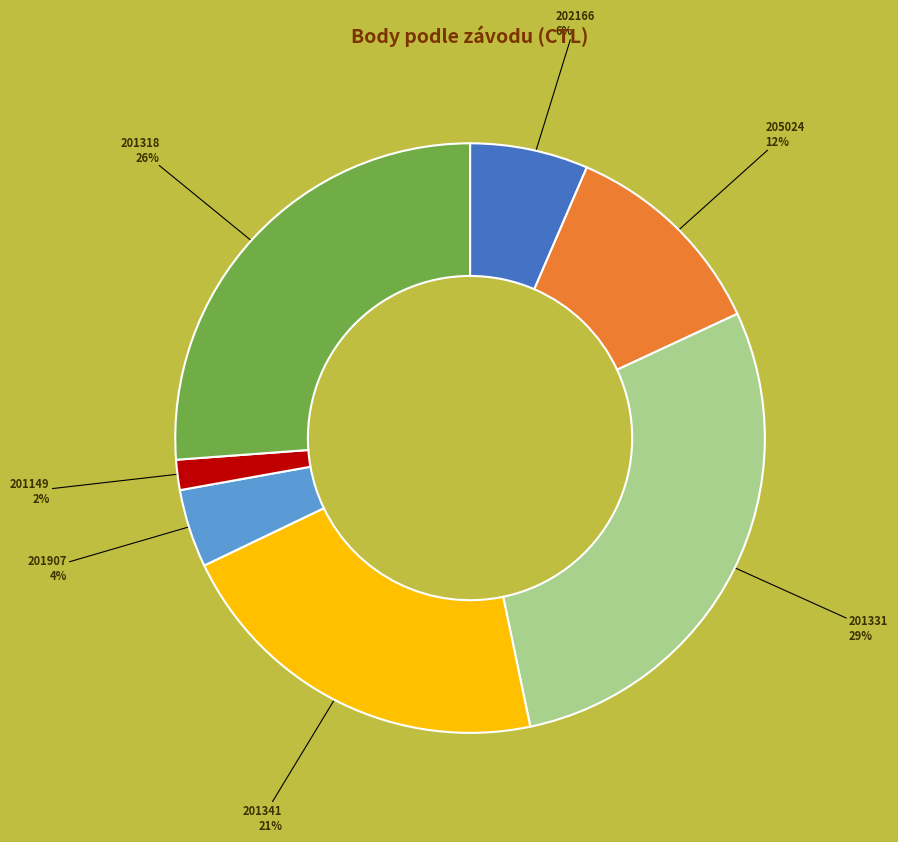

To the nearest percent, what is the difference between the largest and smallest slice percentages?

27%